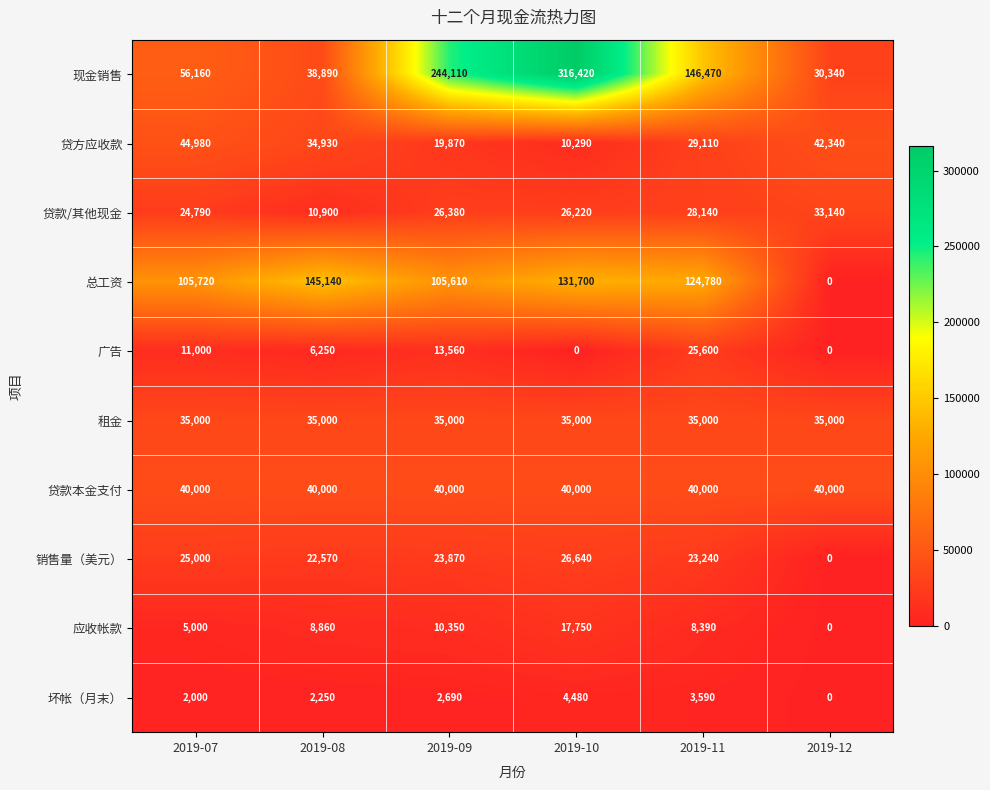

Read the 现金销售 value at 2019-11, to the nearest 100.

146500